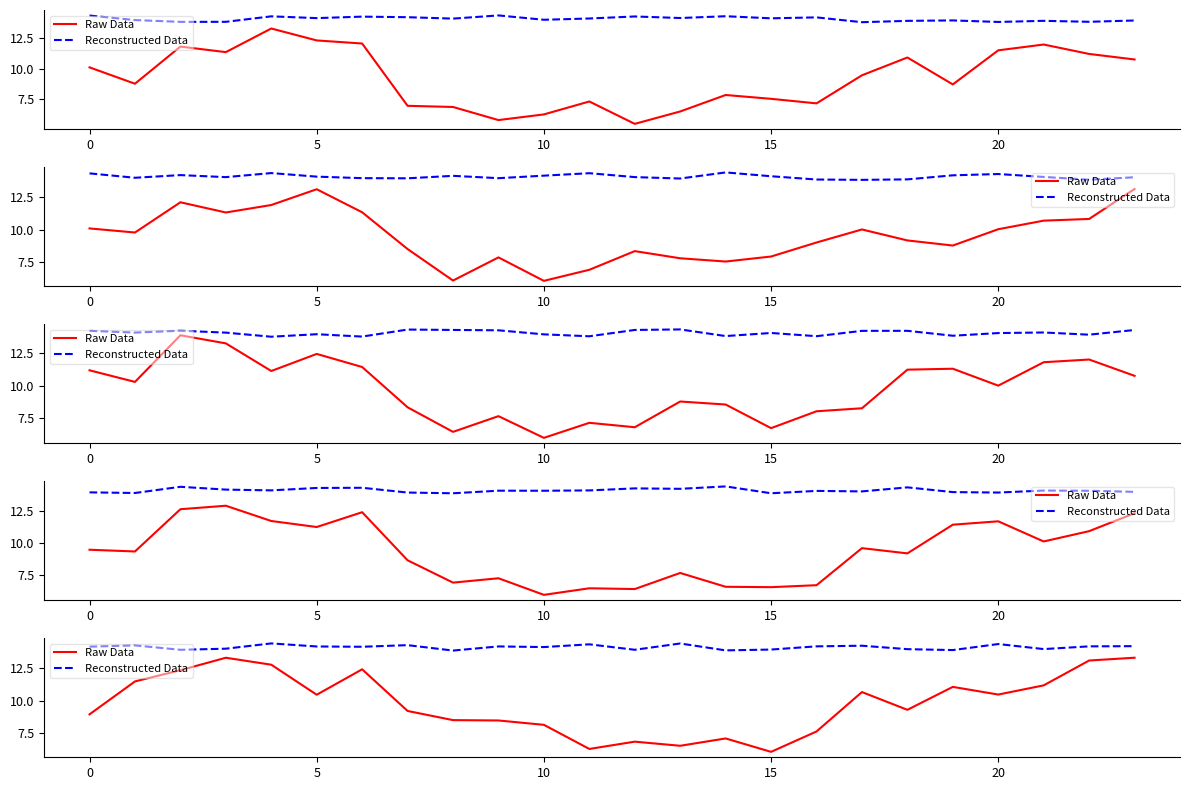

What is the approximate value of Raw Data at 10?

8.1